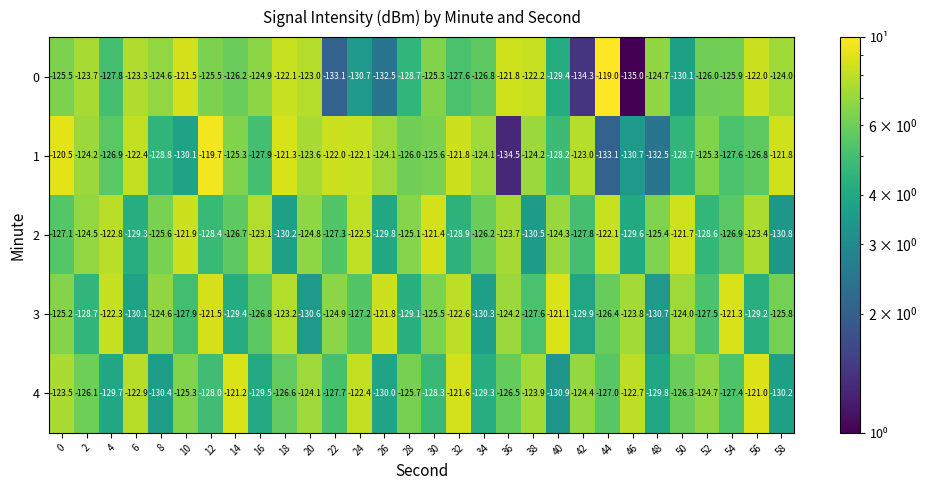

What value does the 4 series have at 18?

-126.6